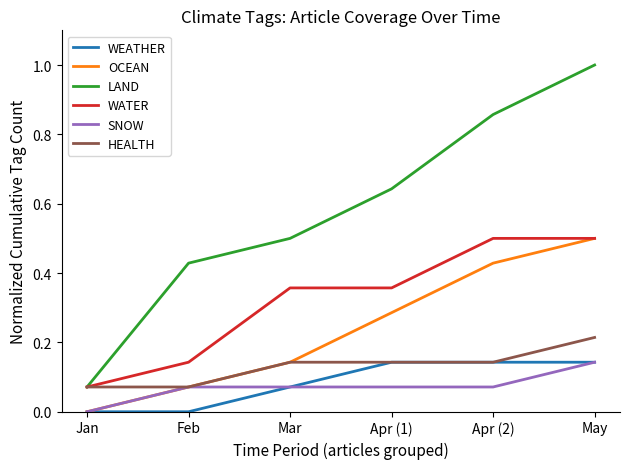

What position from the left is Apr (2)?

5